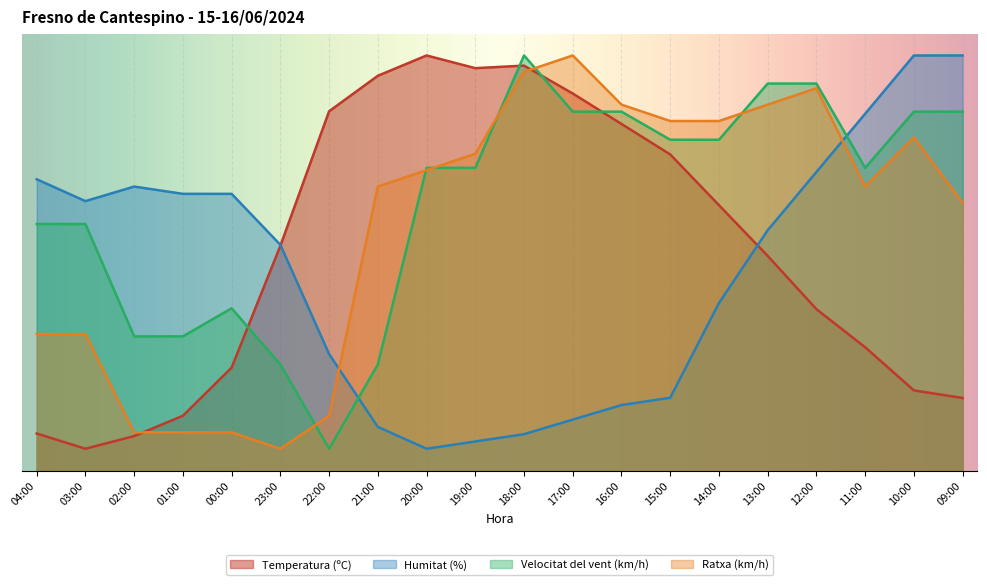

Rank the categories by Temperatura (ºC) value from highest to lowest.

20:00, 18:00, 19:00, 21:00, 17:00, 22:00, 16:00, 15:00, 14:00, 23:00, 13:00, 12:00, 11:00, 00:00, 10:00, 09:00, 01:00, 04:00, 02:00, 03:00